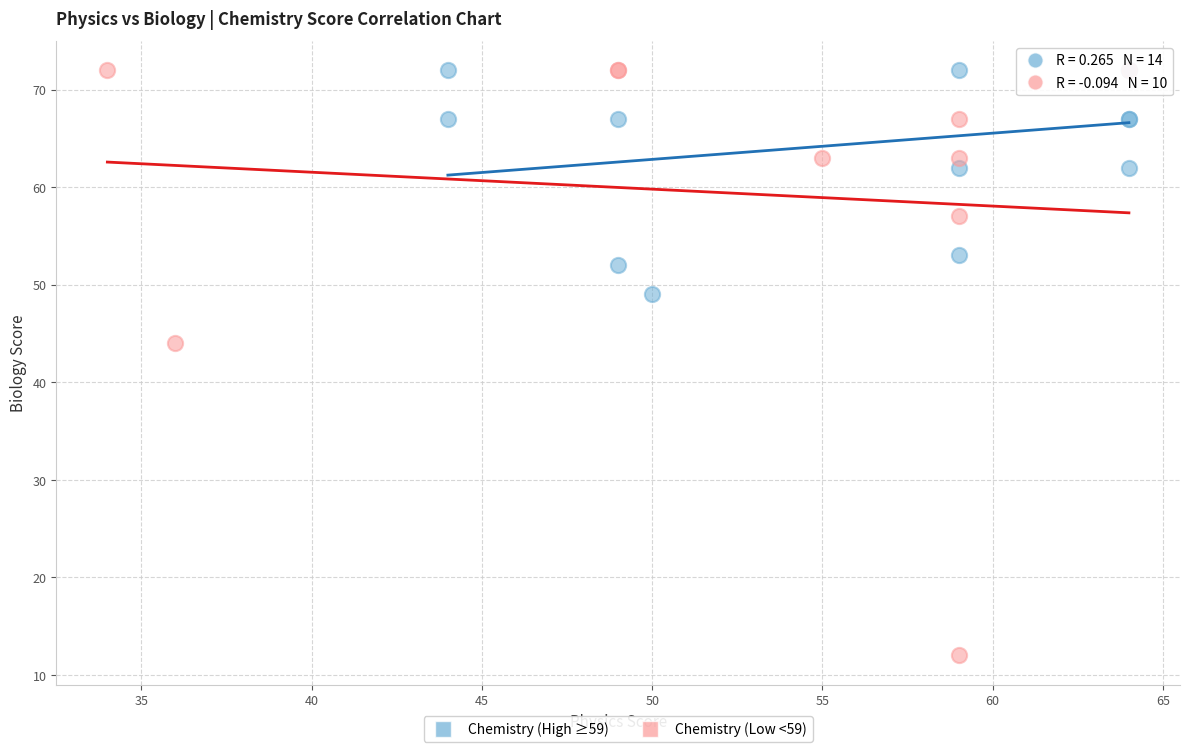

Which series reaches the minimum Y coordinate?

Chemistry (Low <59)